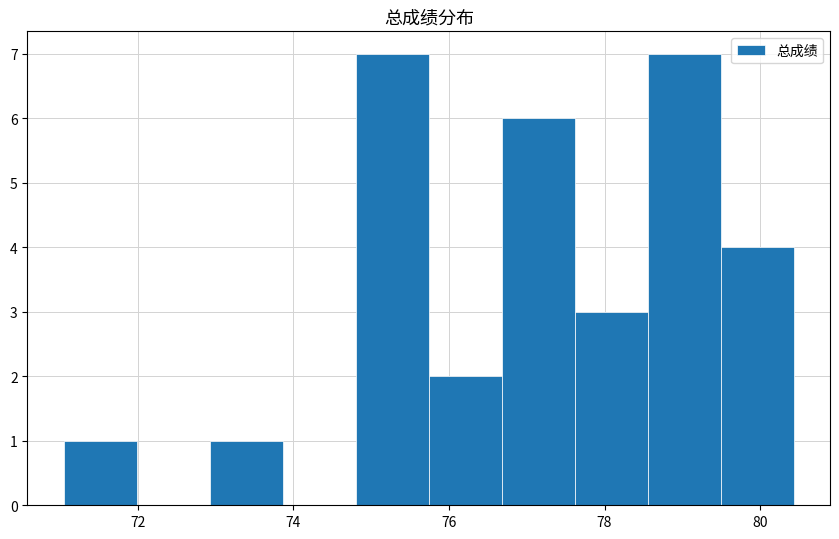

How tall is the bar that spans 78.6 to 79.4 on the x-axis? Neither the bar edges nor the heights are printed on the chart, so give them approximately, as read against the axes.

7